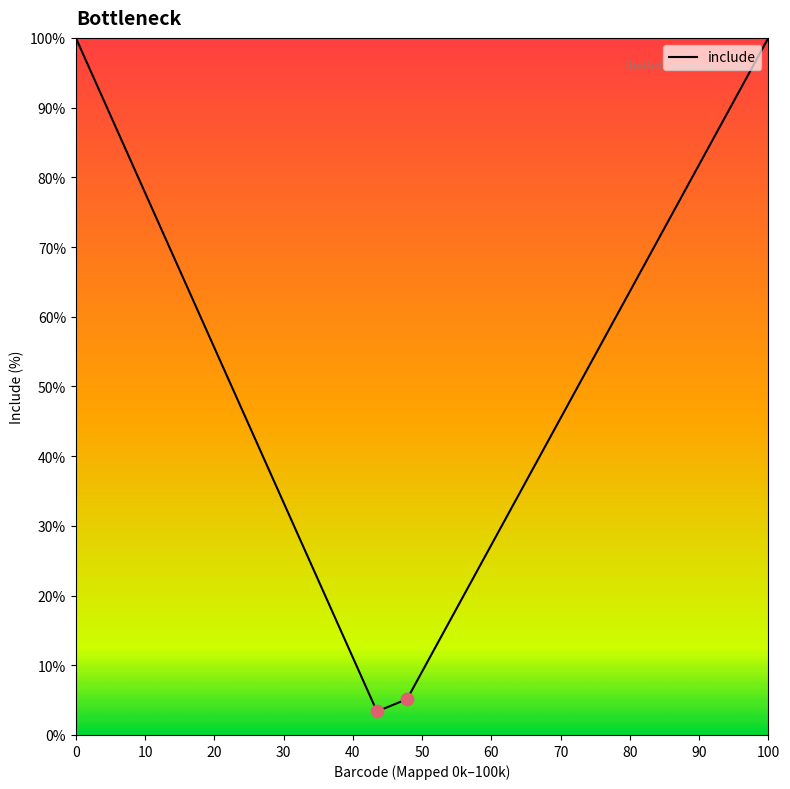

What is the difference between the maximum and minimum values?

96.6